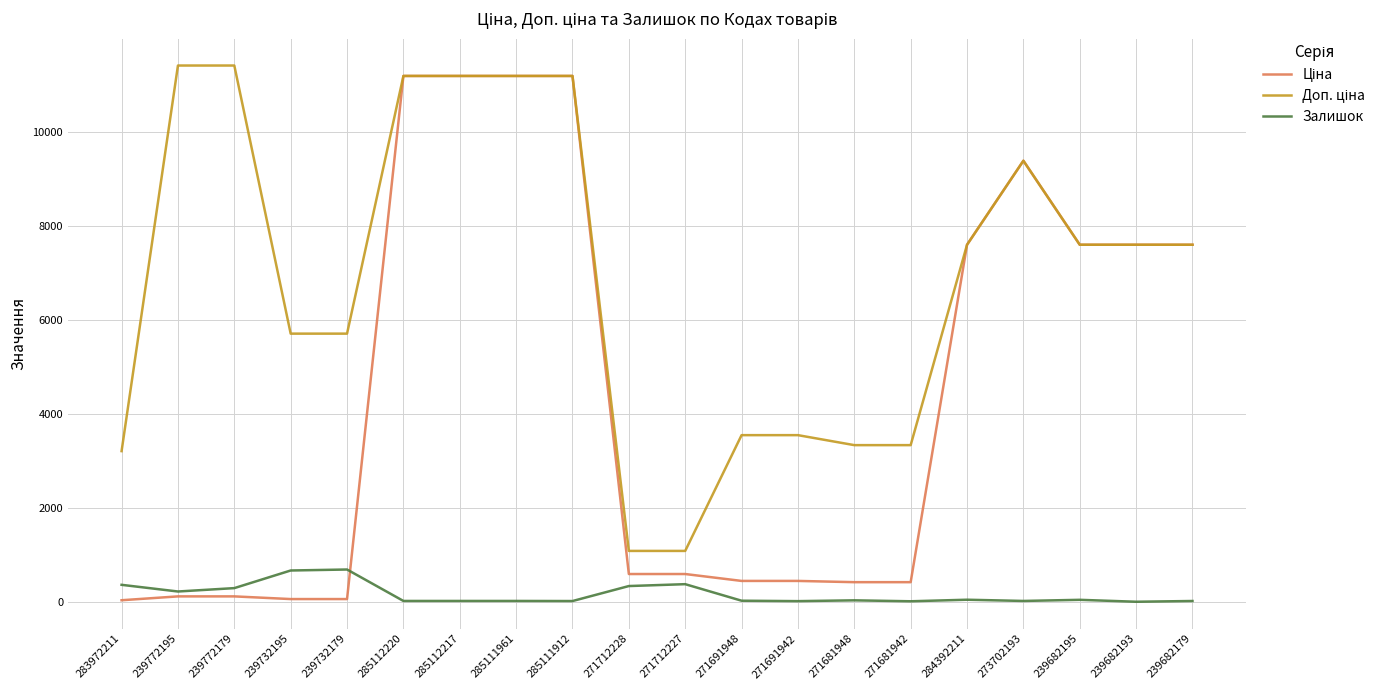

What is the greatest value displayed?

11410.0